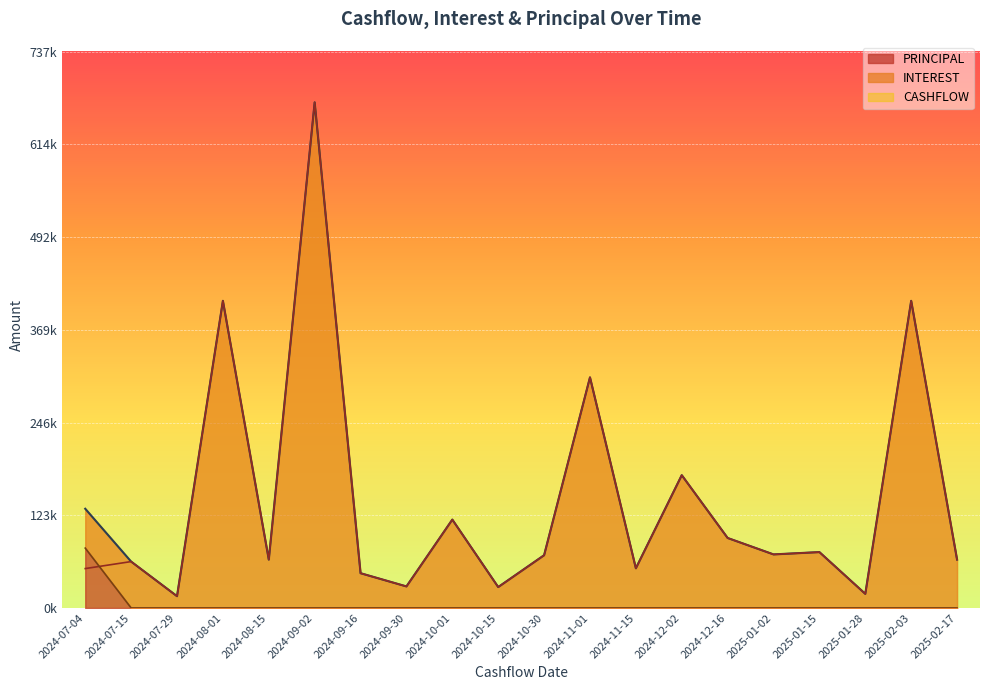

Reading right to left, list all the values displayed in this chart.

INTEREST: 64088.5	407129.6	18687.1	74051.2	70978.2	92753.2	176020.6	52567.2	305698.0	69900.3	27688.0	117131.8	28541.5	46070.0	670249.9	64088.5	407129.6	15606.8	61460.2	52186.7
PRINCIPAL: 0.0	0.0	0.0	0.0	0.0	0.0	0.0	0.0	0.0	0.0	0.0	0.0	0.0	0.0	0.0	0.0	0.0	0.0	0.0	79318.6
CASHFLOW: 64088.5	407129.6	18687.1	74051.2	70978.2	92753.2	176020.6	52567.2	305698.0	69900.3	27688.0	117131.8	28541.5	46070.0	670249.9	64088.5	407129.6	15606.8	61460.2	131505.3